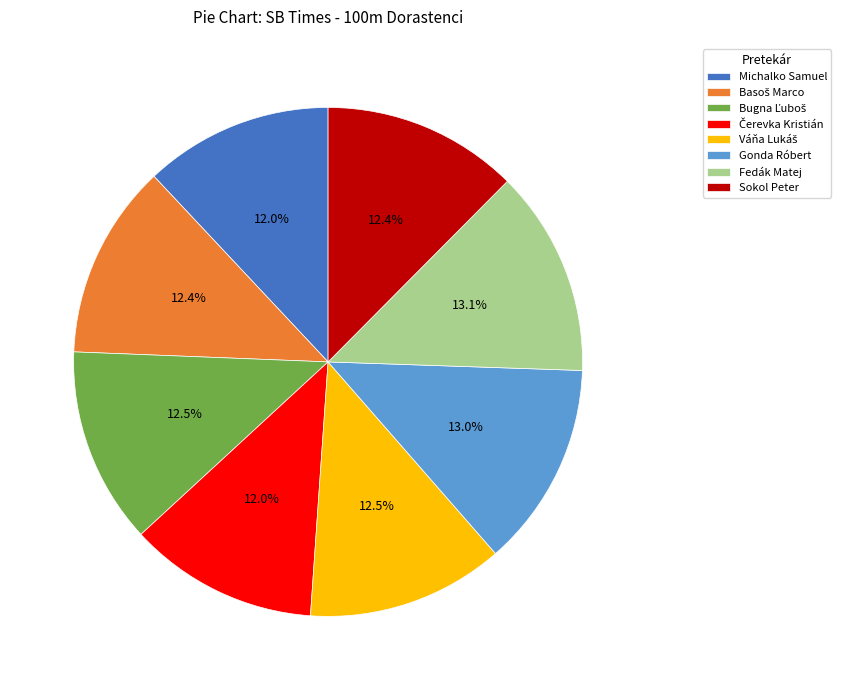

Does Fedák Matej represent more than half of the total?

No